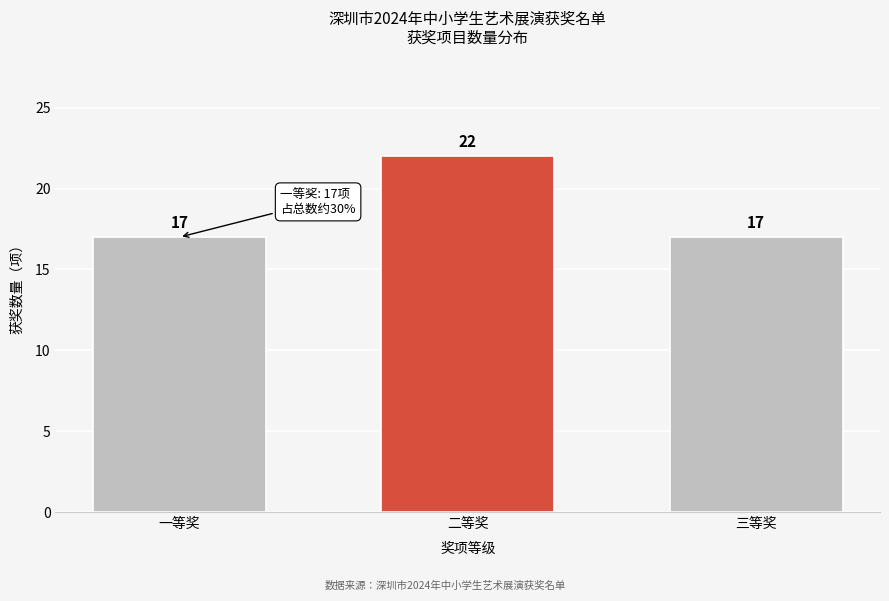

Reading right to left, extract all data points from this chart.

三等奖=17	二等奖=22	一等奖=17